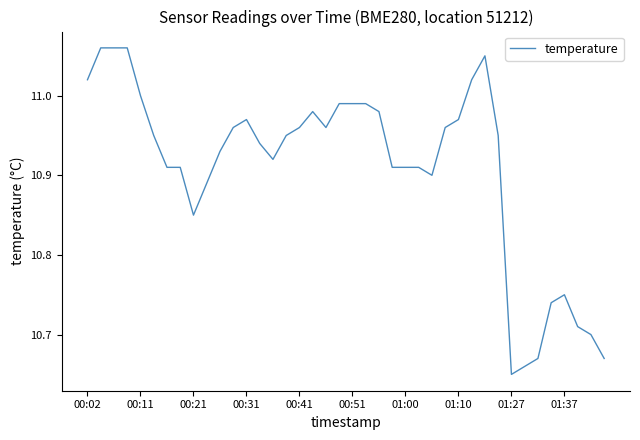

What is the difference between the maximum and minimum values?

0.4